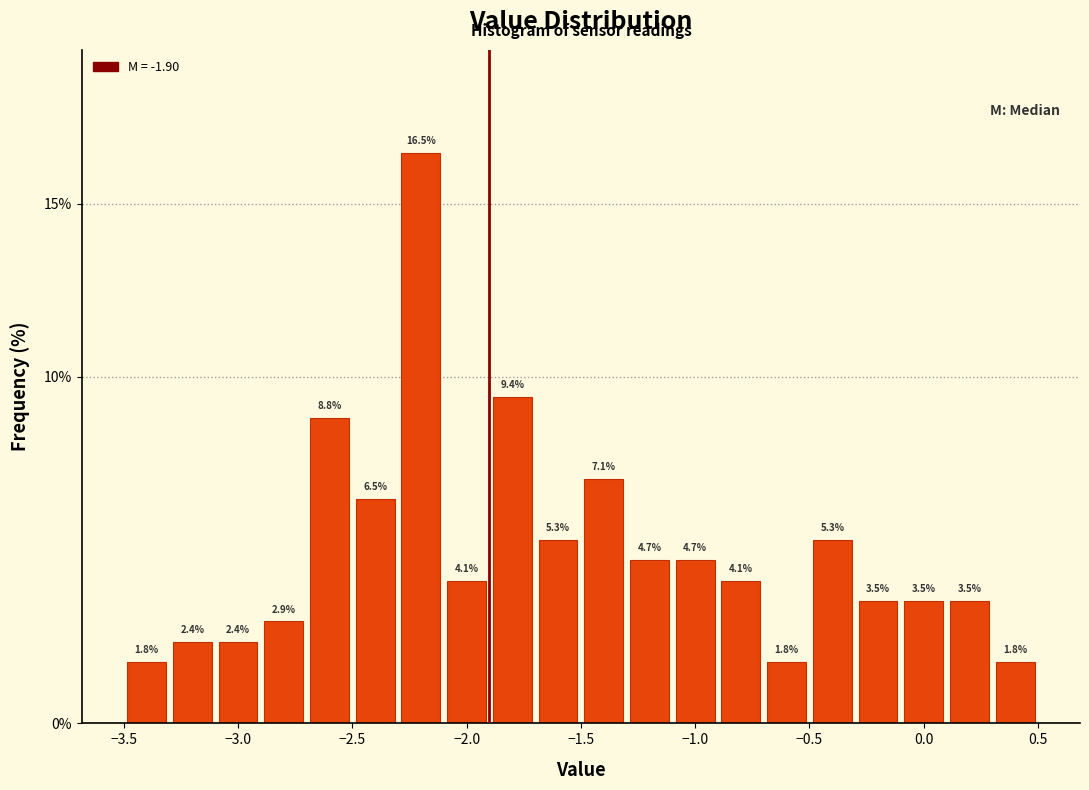

How tall is the bar that spans -3.1 to -2.9 on the x-axis?

2.4